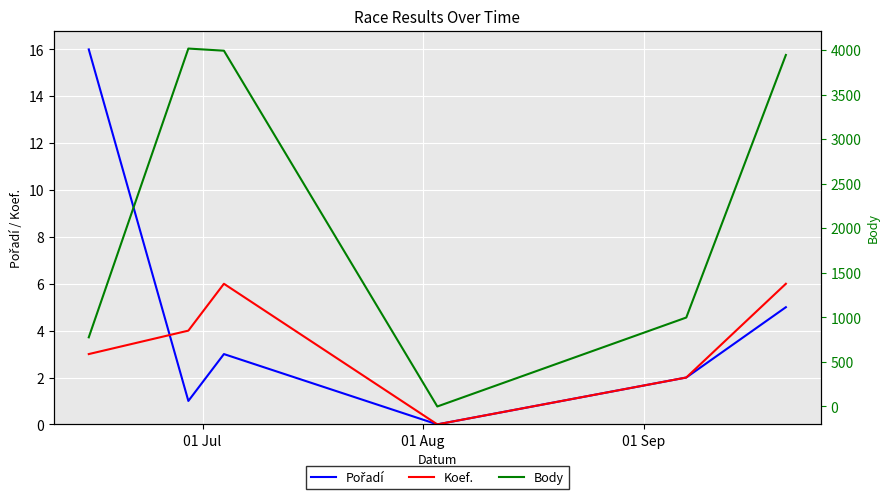

What is the sum of all Koef. values?

21